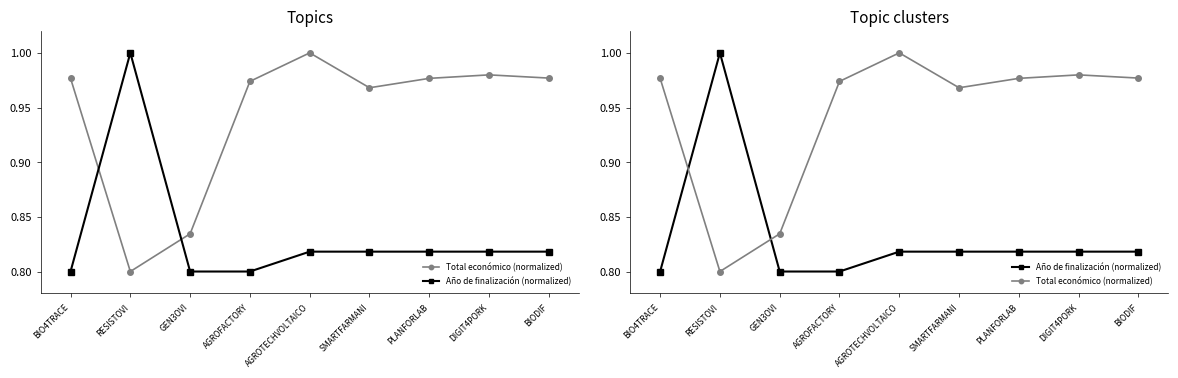

Rank the categories by Total económico (normalized) value from highest to lowest.

AGROTECHVOLTAICO, DIGIT4PORK, BIODIF, BIO4TRACE, PLANFORLAB, AGROFACTORY, SMARTFARMANI, GEN3OVI, RESISTOVI